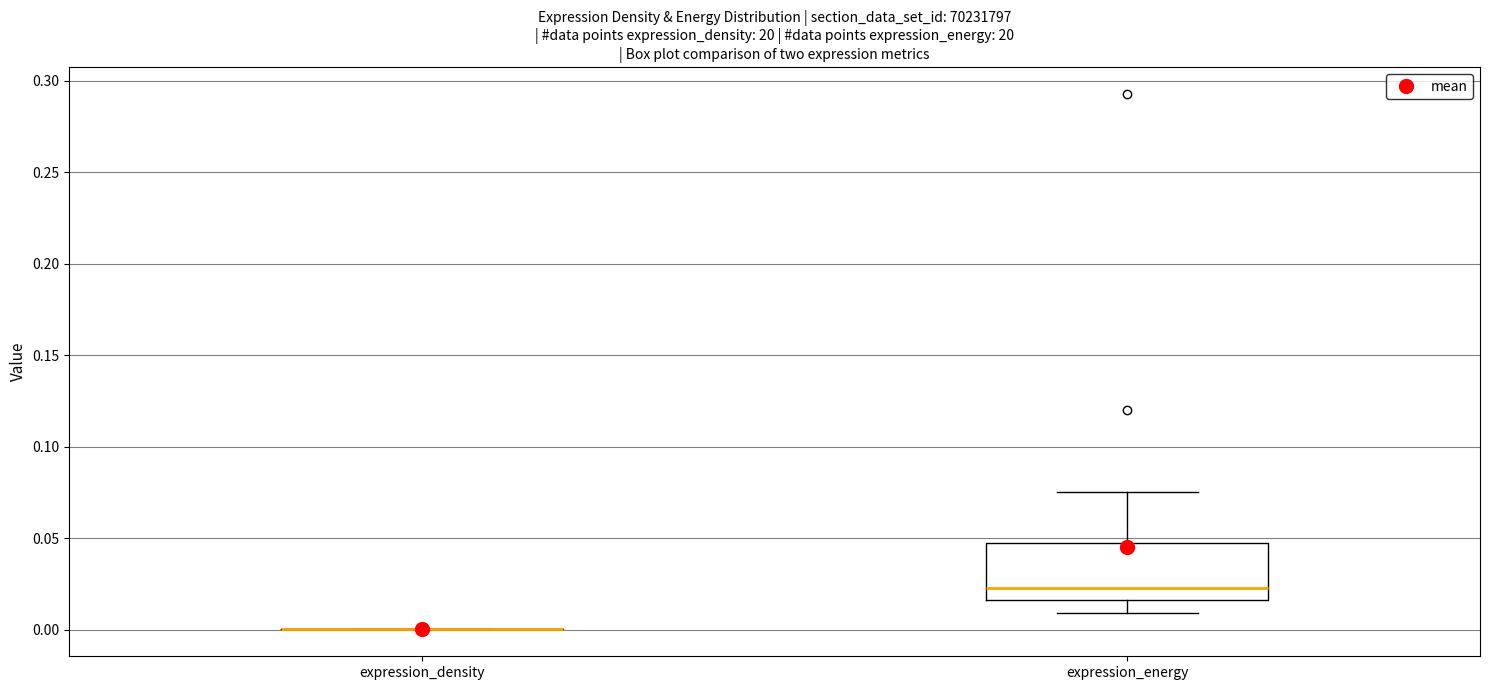

Where is the upper edge of the box for expression_energy on the y-axis? The values are not printed on the chart, so give them approximately, as read against the axis.

0.045